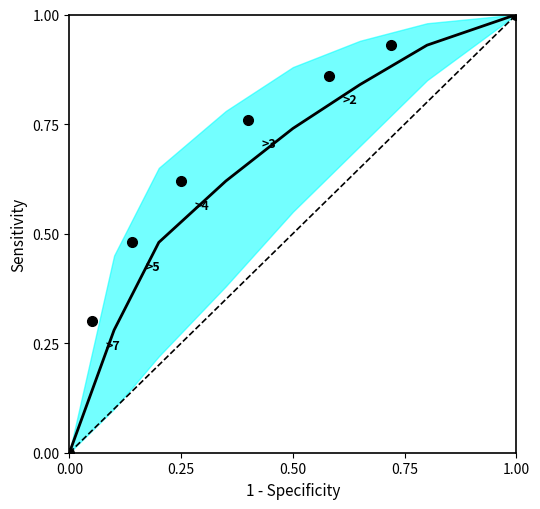

True or false: upper has more than 0 points higher than both neighbors.

False